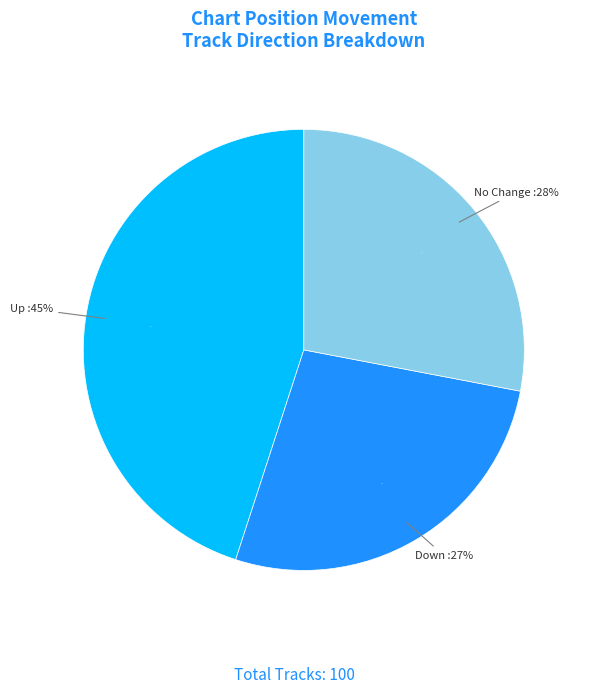

What is the largest slice in the pie chart?

up